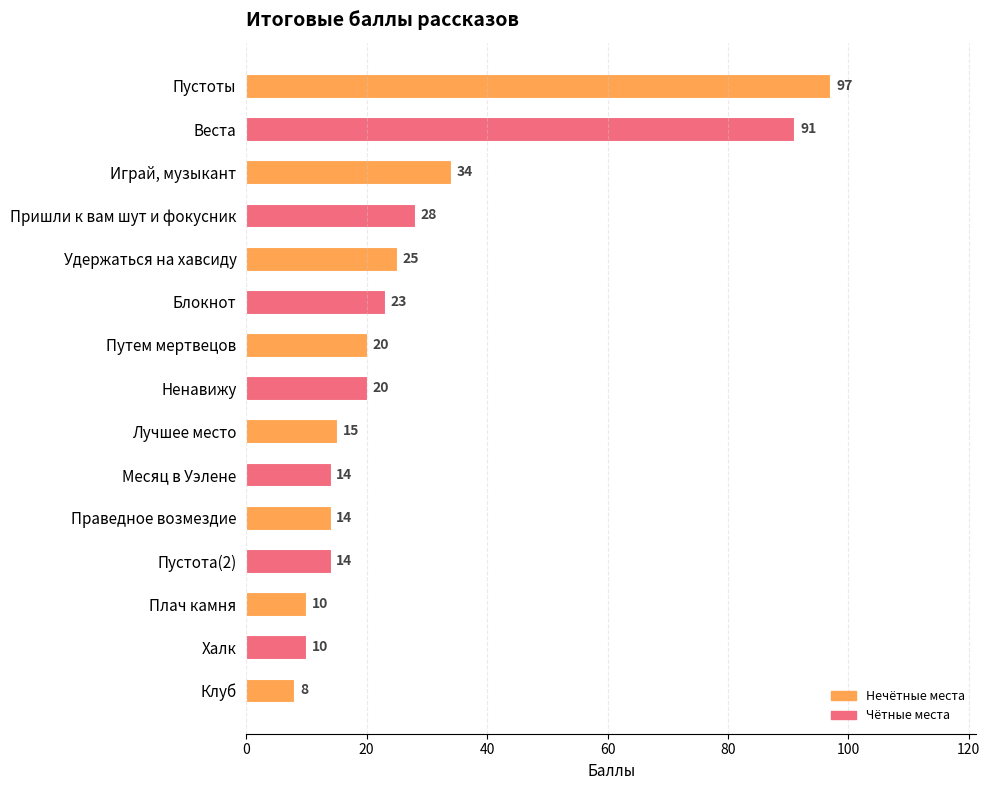

True or false: the data shows 8 at Удержаться на хавсиду.

False